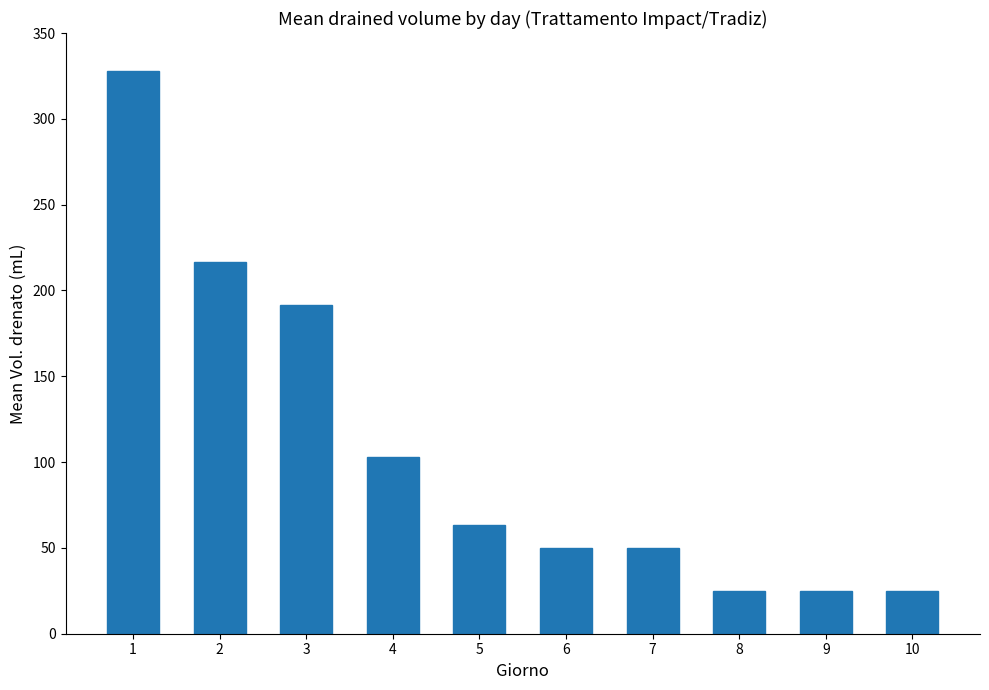

Reading left to right, transcribe all the data shown in this chart.

327.8	216.7	191.7	102.8	63.3	50.0	50.0	25.0	25.0	25.0